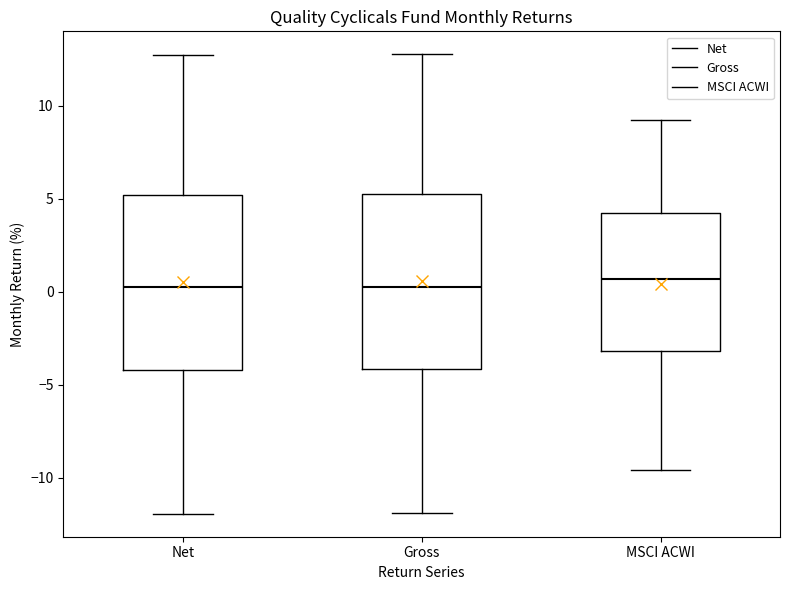

Where is the upper edge of the box for Net on the y-axis? The values are not printed on the chart, so give them approximately, as read against the axis.

5.0